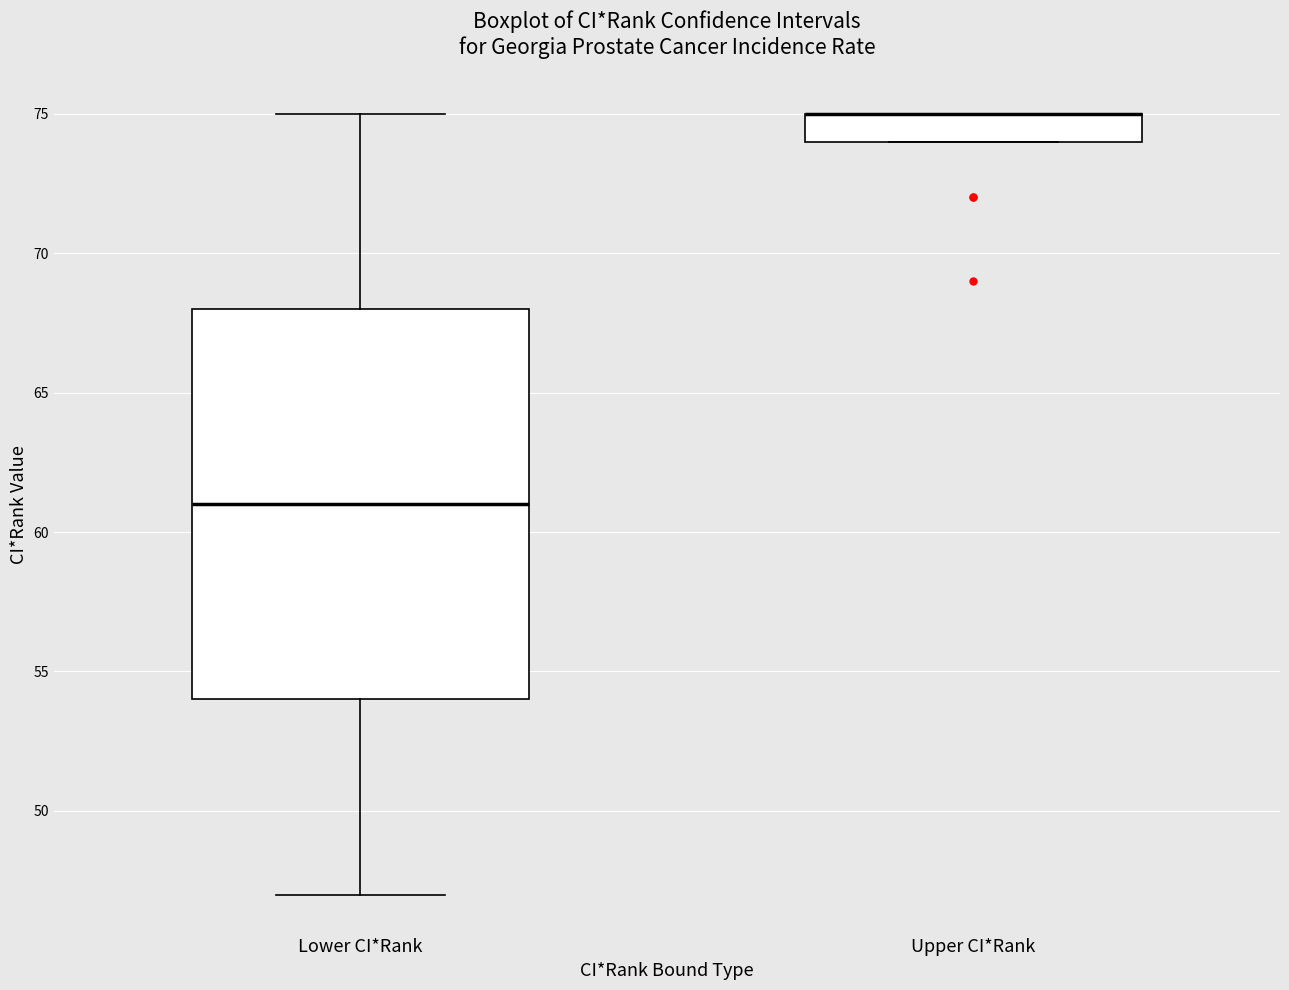

Where is the lower edge of the box for Upper CI*Rank on the y-axis? The values are not printed on the chart, so give them approximately, as read against the axis.

74